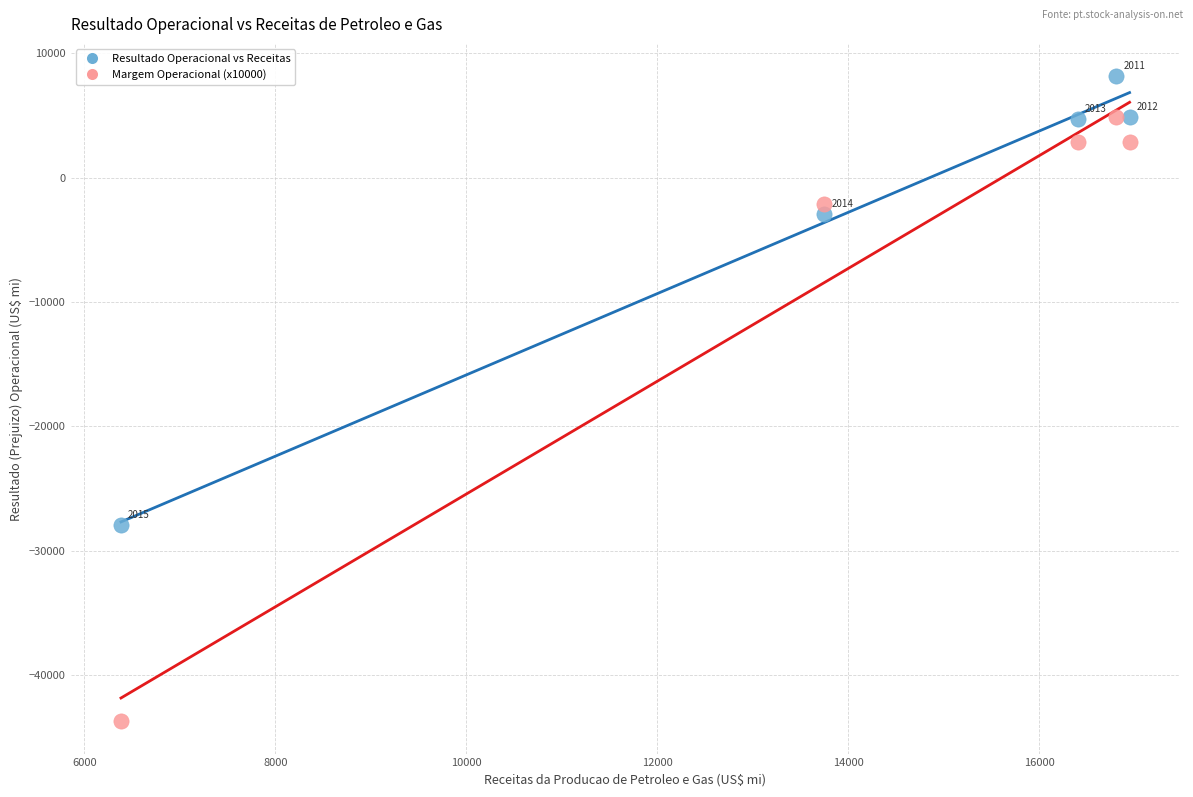

Across all series, what Y value is closest to -17776?

-27910